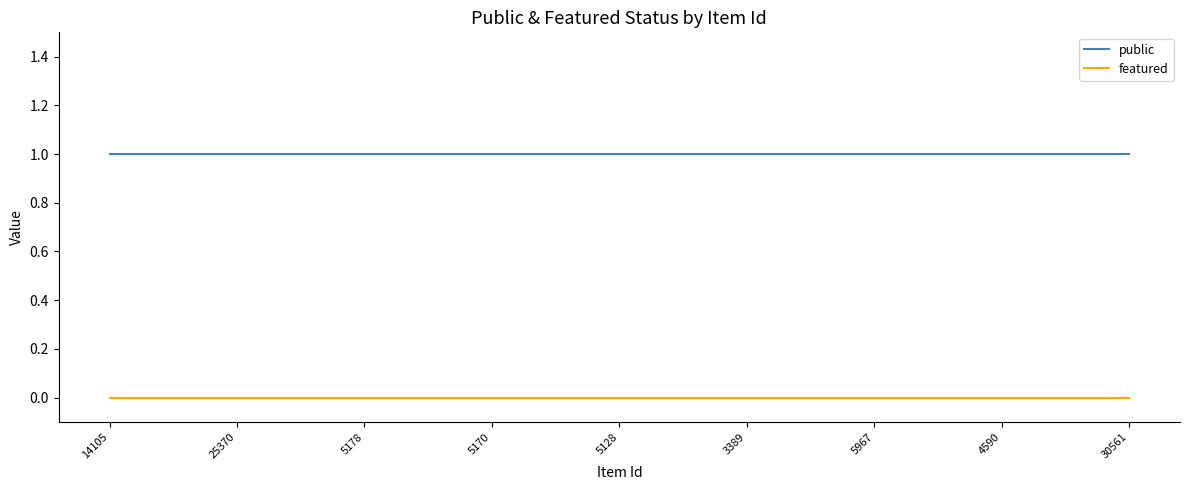

True or false: featured has a value of 0 at 30561.

True